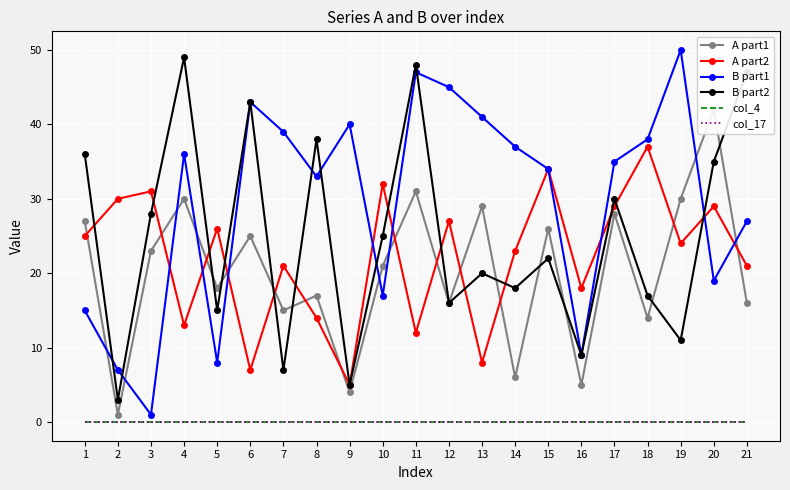

At which category does B part2 reach its first local valley?

2